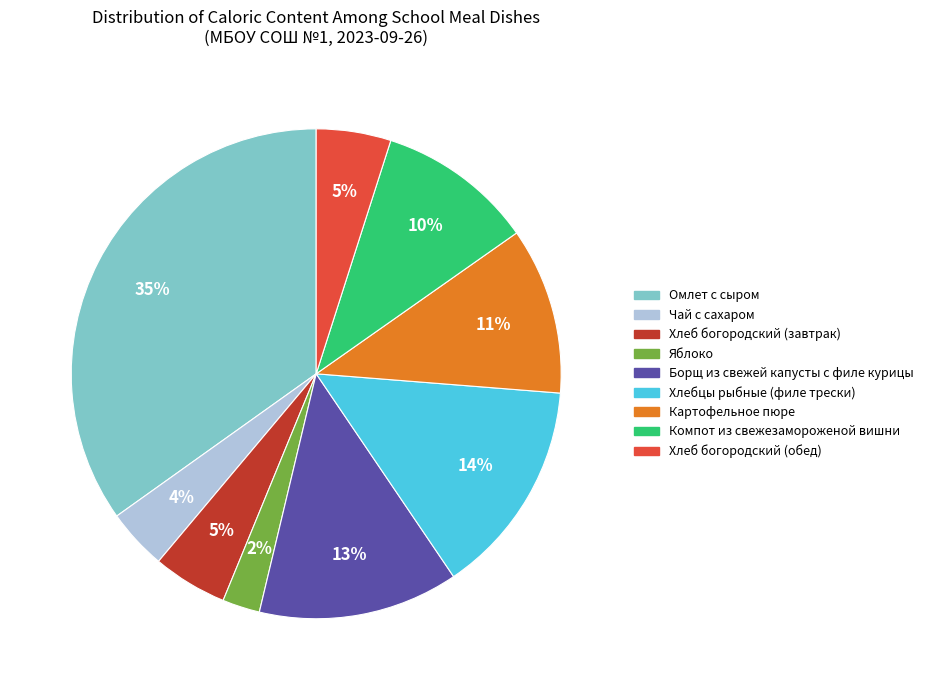

True or false: Хлебцы рыбные (филе трески) accounts for 5% of the total.

False